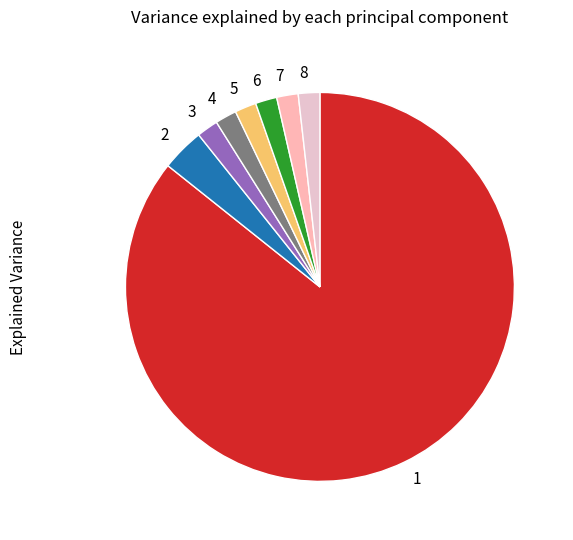

Which slice represents more than half of the pie?

1